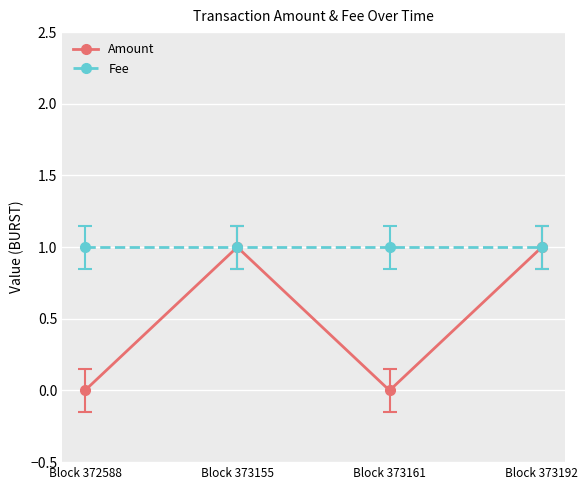

Where is the first local minimum for Amount?

Block 373161